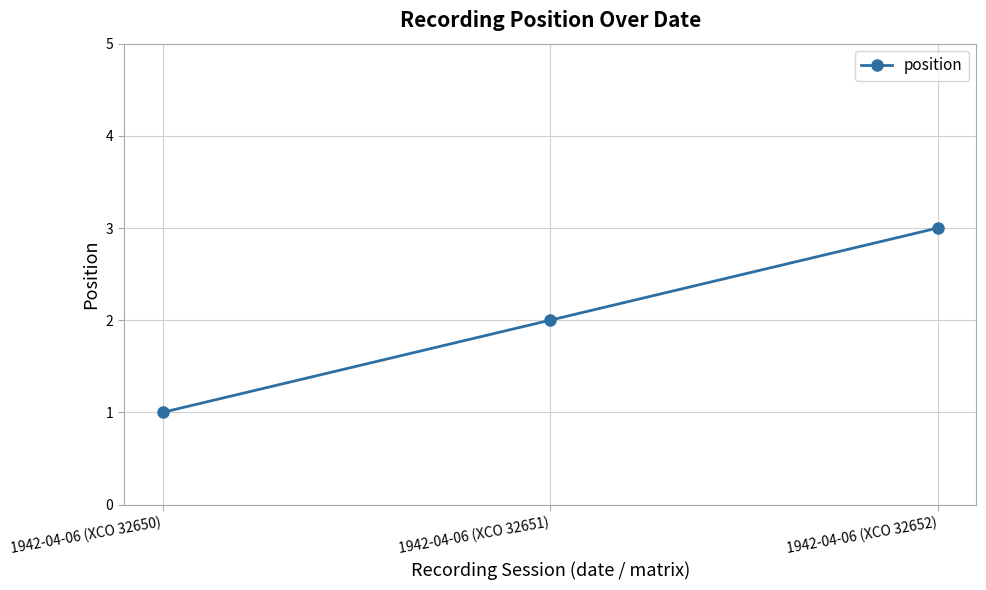

Does the chart display data point markers on the line(s)?

Yes